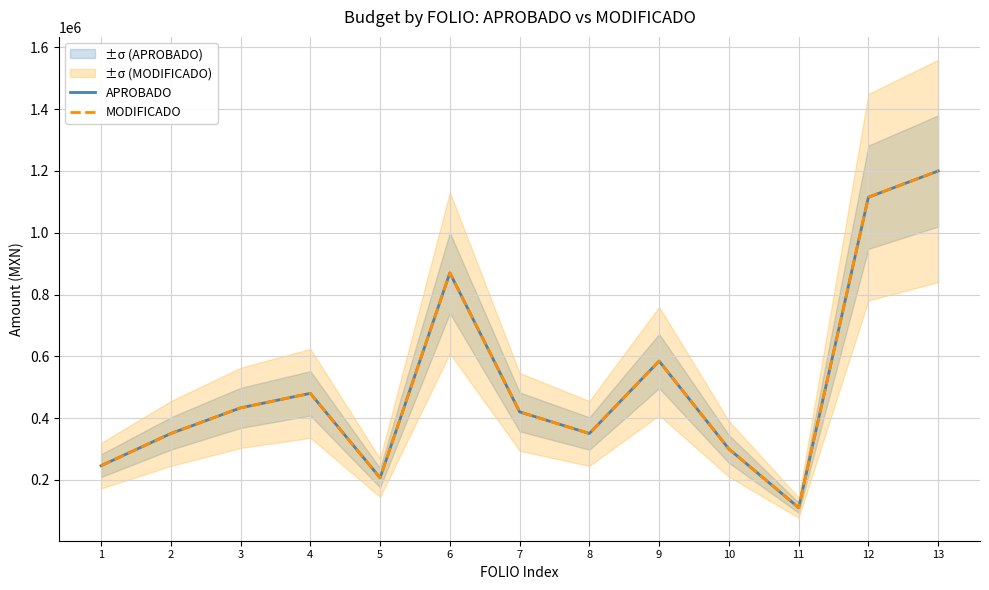

True or false: APROBADO and MODIFICADO cross at least once.

False